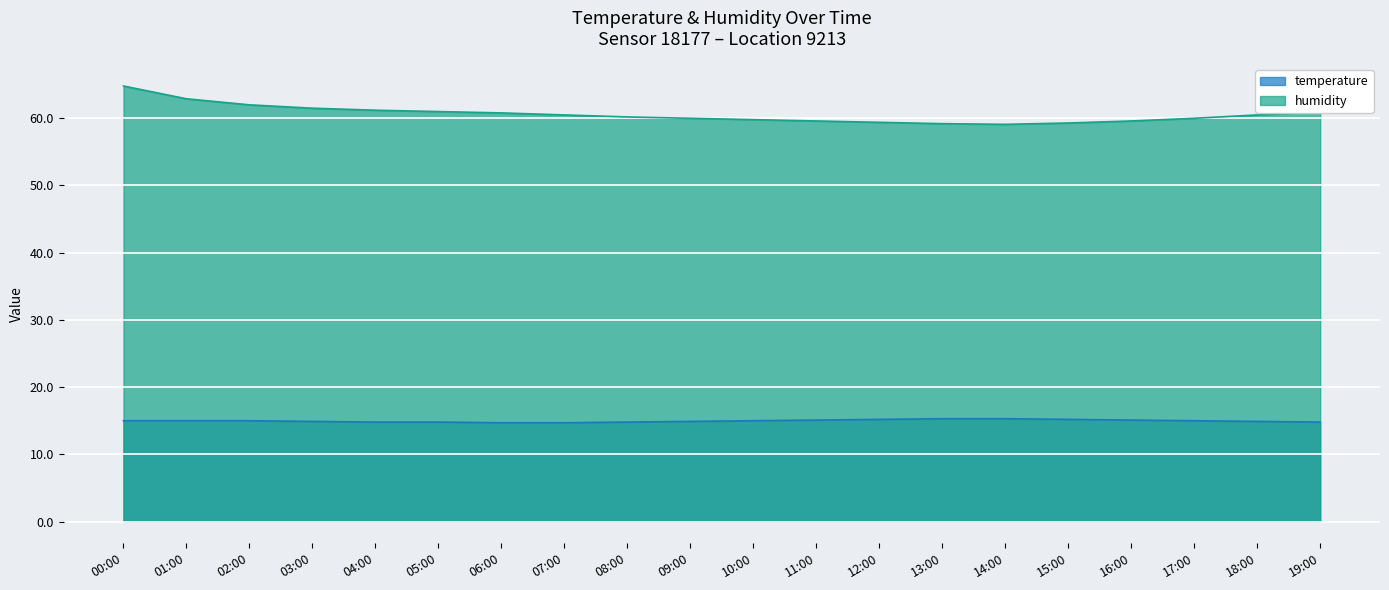

Reading left to right, transcribe all the data shown in this chart.

temperature: 00:00=15.0	01:00=15.0	02:00=15.0	03:00=14.9	04:00=14.8	05:00=14.8	06:00=14.7	07:00=14.7	08:00=14.8	09:00=14.9	10:00=15.0	11:00=15.1	12:00=15.2	13:00=15.3	14:00=15.3	15:00=15.2	16:00=15.1	17:00=15.0	18:00=14.9	19:00=14.8
humidity: 00:00=64.8	01:00=62.9	02:00=62.0	03:00=61.5	04:00=61.2	05:00=61.0	06:00=60.8	07:00=60.5	08:00=60.2	09:00=60.0	10:00=59.8	11:00=59.6	12:00=59.4	13:00=59.2	14:00=59.1	15:00=59.3	16:00=59.6	17:00=60.0	18:00=60.5	19:00=61.0